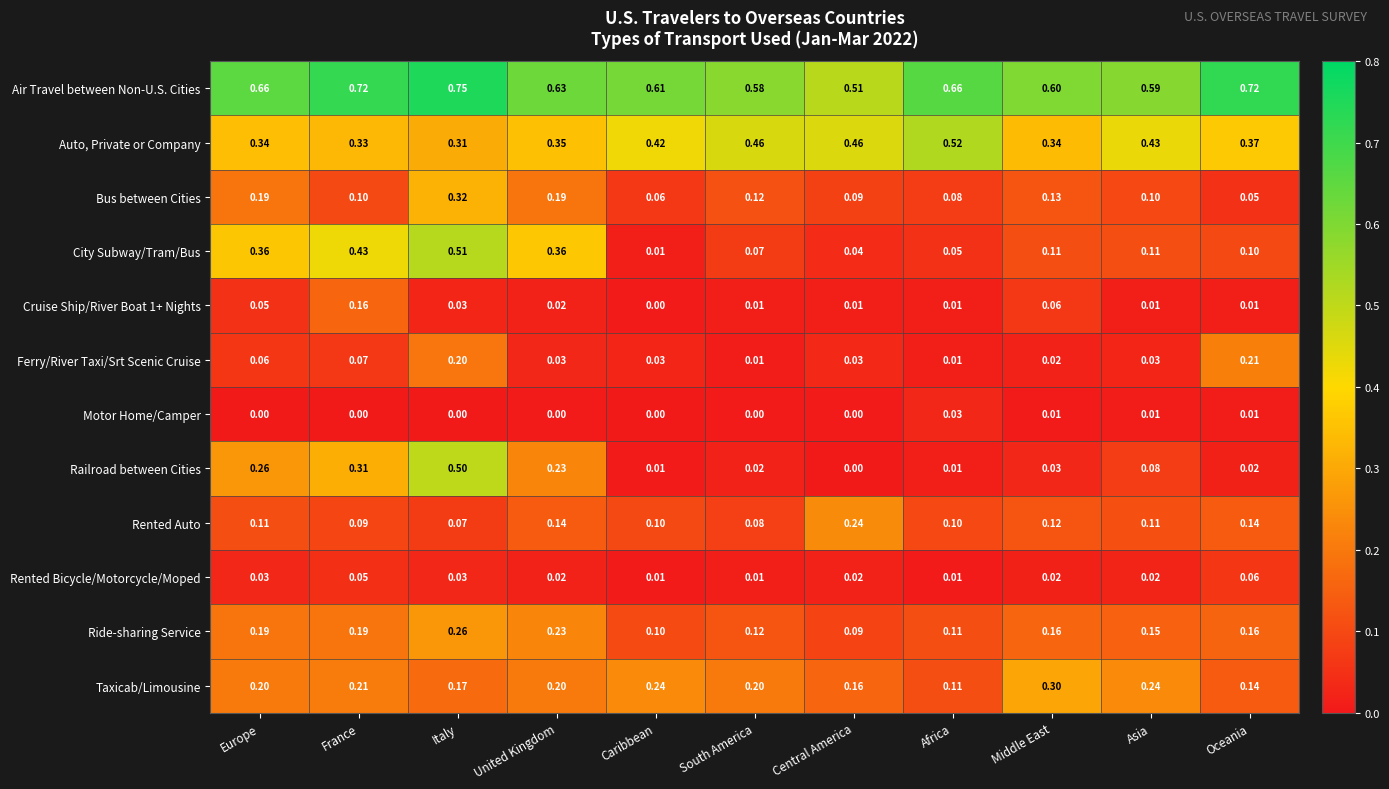

Which series changed the most between United Kingdom and Oceania?

City Subway/Tram/Bus